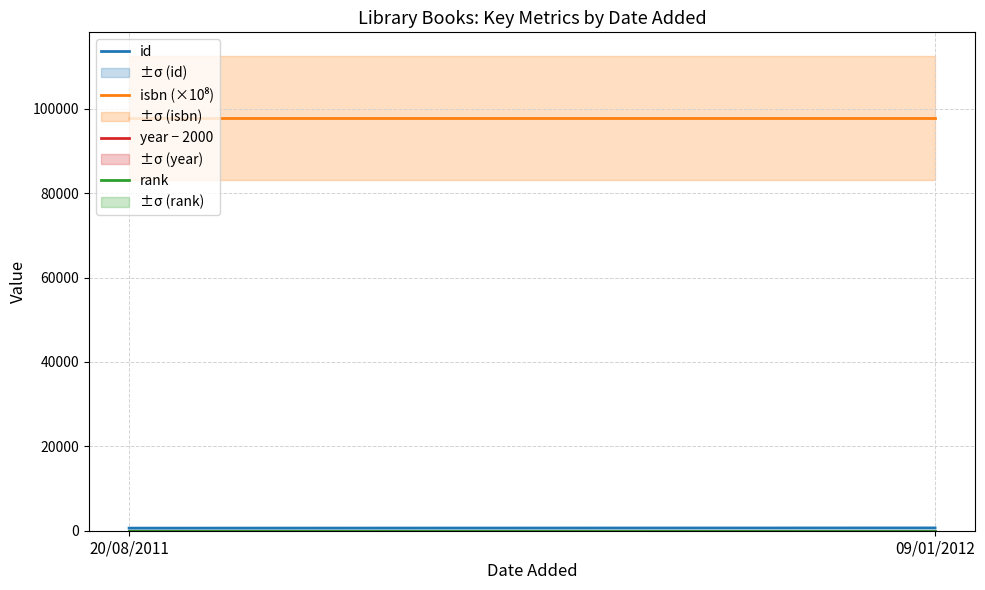

How many lines are shown in the chart?

4